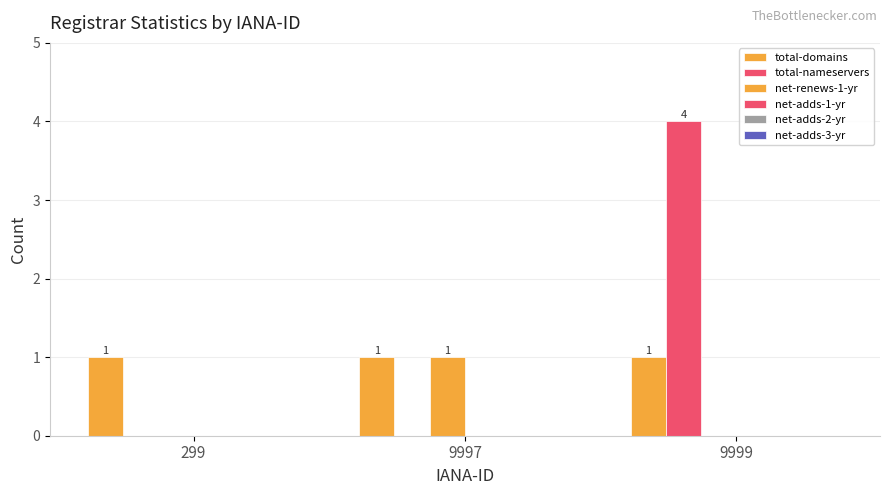

Reading left to right, transcribe all the data shown in this chart.

total-domains: 299=1	9997=1	9999=1
total-nameservers: 299=0	9997=0	9999=4
net-renews-1-yr: 299=0	9997=1	9999=0
net-adds-1-yr: 299=0	9997=0	9999=0
net-adds-2-yr: 299=0	9997=0	9999=0
net-adds-3-yr: 299=0	9997=0	9999=0